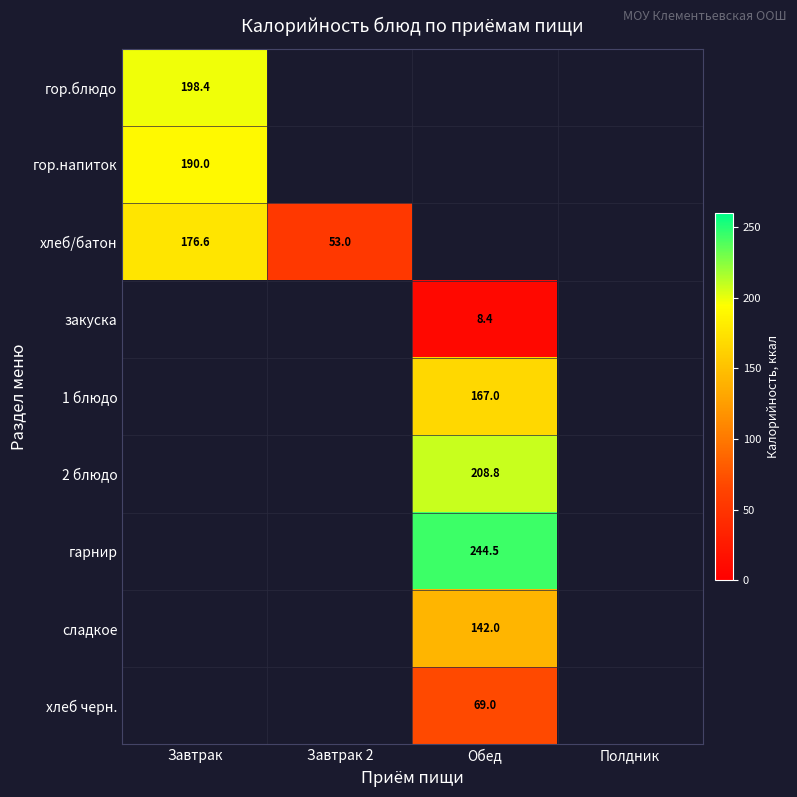

The хлеб/батон series shows 53.0 at Завтрак 2. True or false?

True